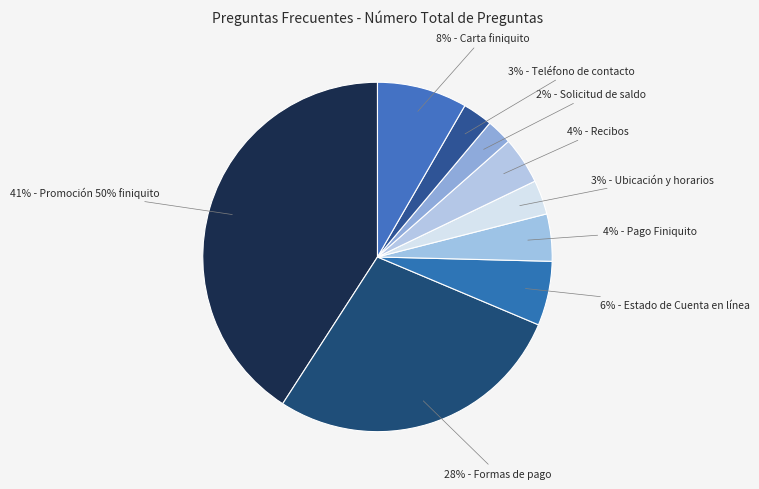

Count the number of slices in the pie.

9